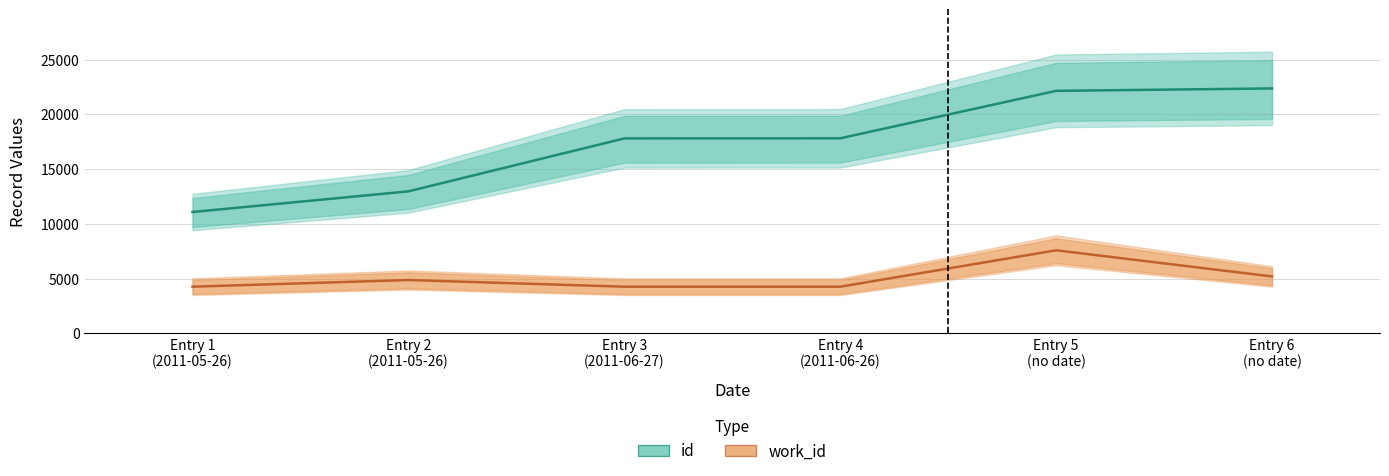

Between Entry 1
(2011-05-26) and Entry 3
(2011-06-27), which is larger?

Entry 3
(2011-06-27)